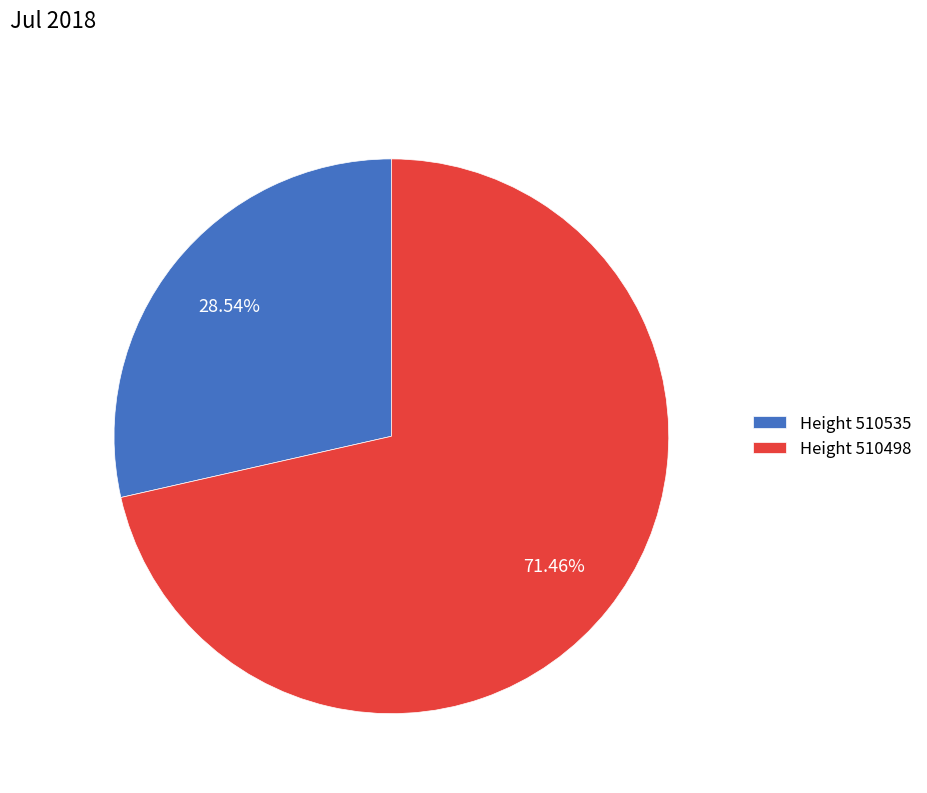

Between Height 510498 and Height 510535, which is larger?

Height 510498